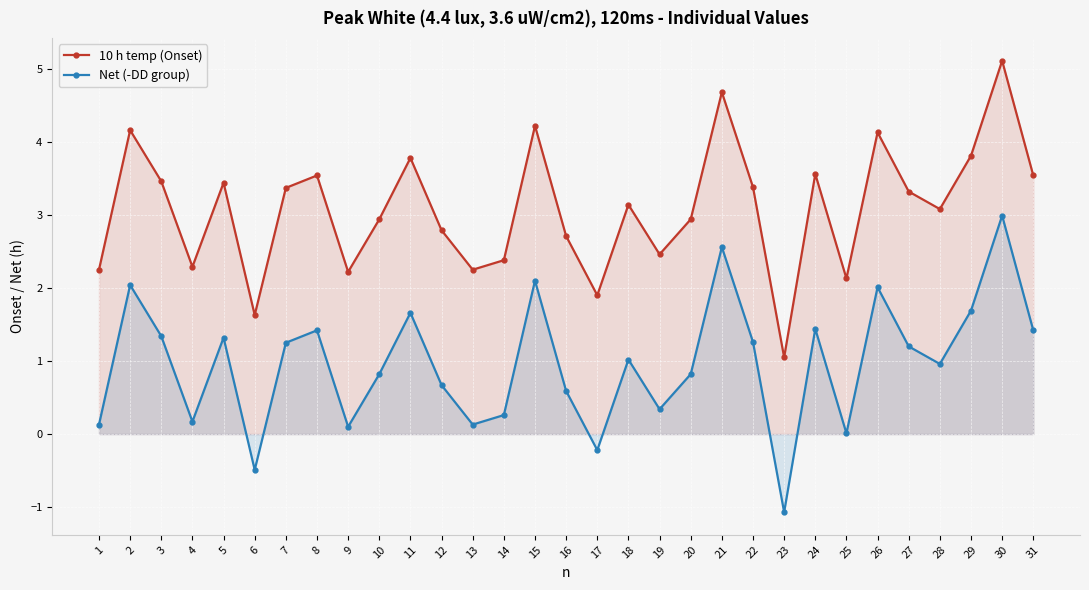

Reading right to left, what are all the values shown in this chart?

10 h temp (Onset): 3.5	5.1	3.8	3.1	3.3	4.1	2.1	3.6	1.1	3.4	4.7	2.9	2.5	3.1	1.9	2.7	4.2	2.4	2.2	2.8	3.8	2.9	2.2	3.5	3.4	1.6	3.4	2.3	3.5	4.2	2.2
Net (-DD group): 1.4	3.0	1.7	1.0	1.2	2.0	0.0	1.4	-1.1	1.3	2.6	0.8	0.3	1.0	-0.2	0.6	2.1	0.3	0.1	0.7	1.7	0.8	0.1	1.4	1.2	-0.5	1.3	0.2	1.3	2.0	0.1